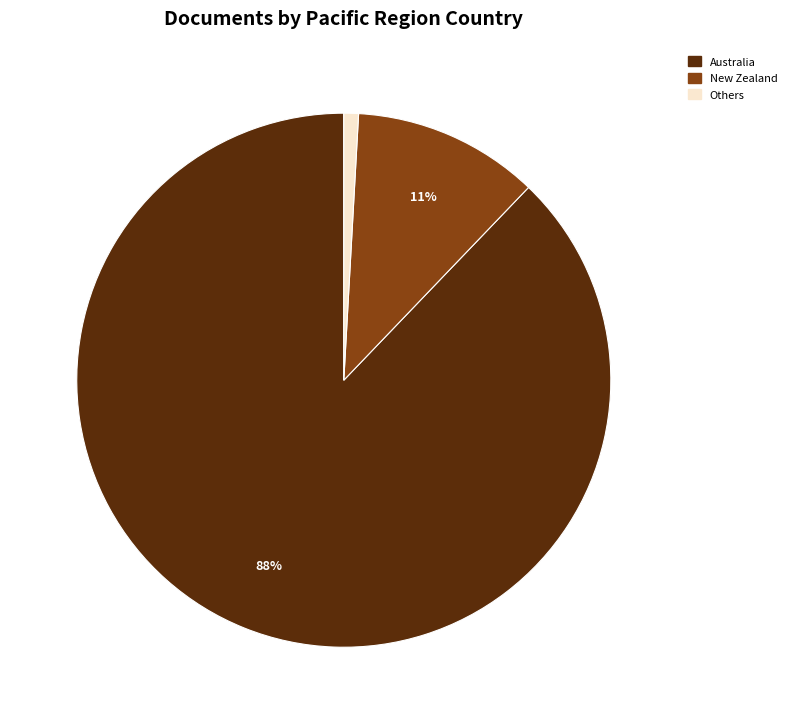

To the nearest percent, what is the average slice percentage?

33%